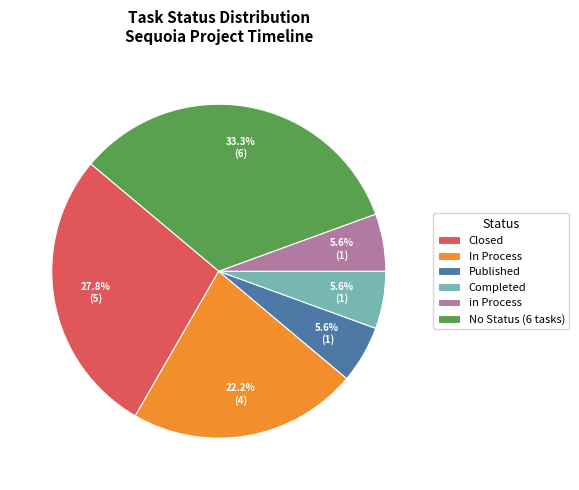

What percentage do Published and No Status (6 tasks) together represent?

38.9%